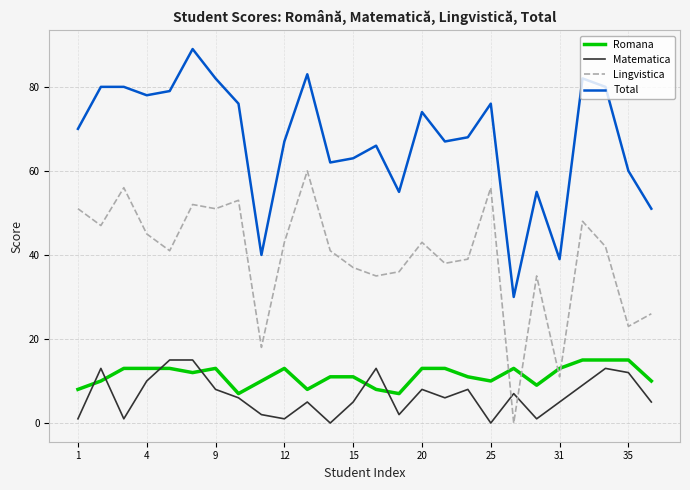

What is the maximum value for Matematica?

15